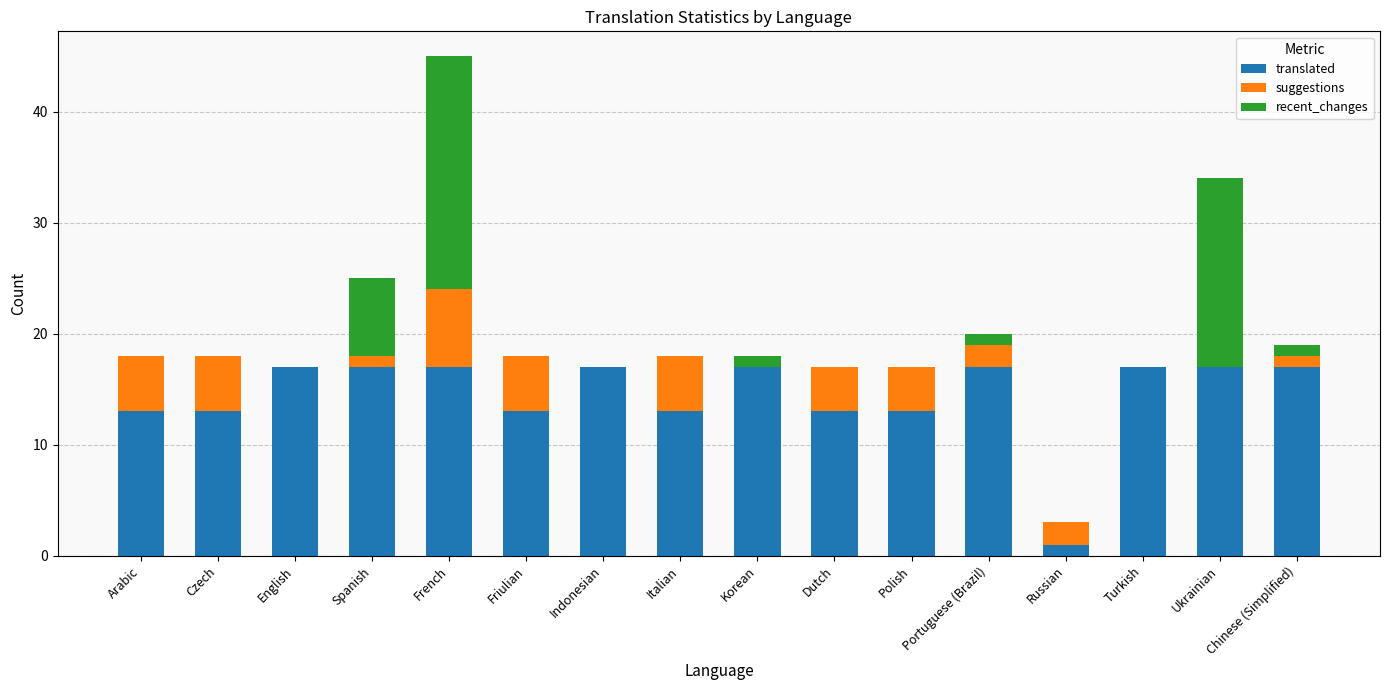

Count the number of categories in the chart.

16